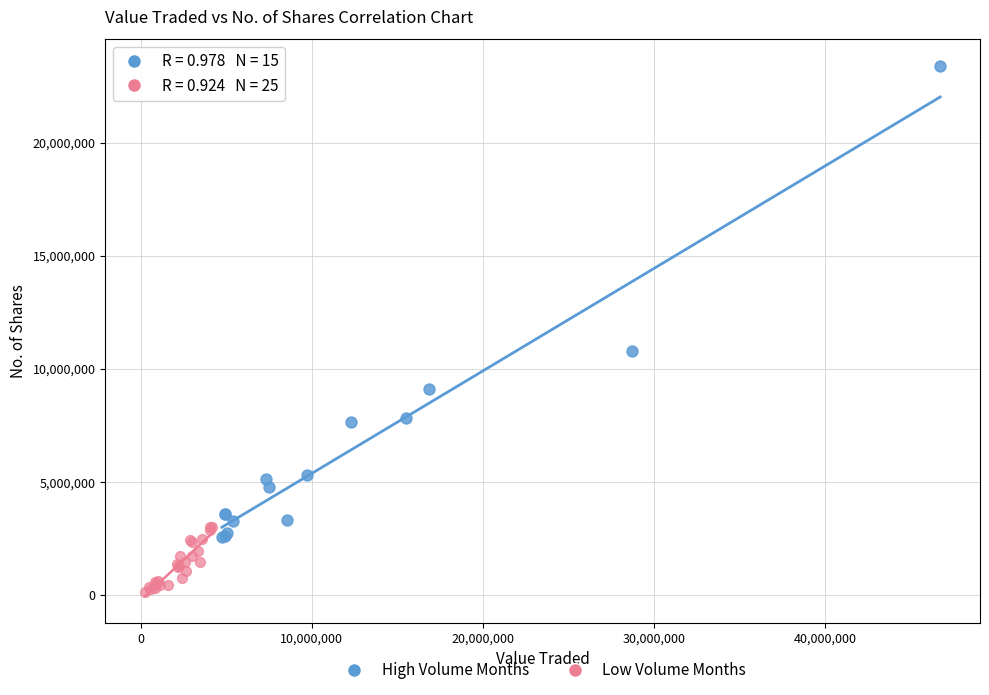

Which series contains the lowest Y value?

Low Volume Months